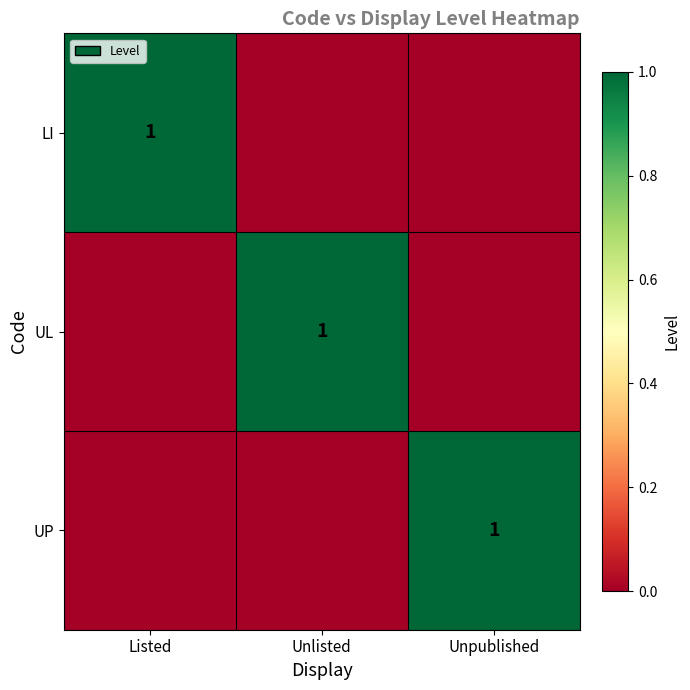

True or false: LI has a value of 1 at Listed.

True